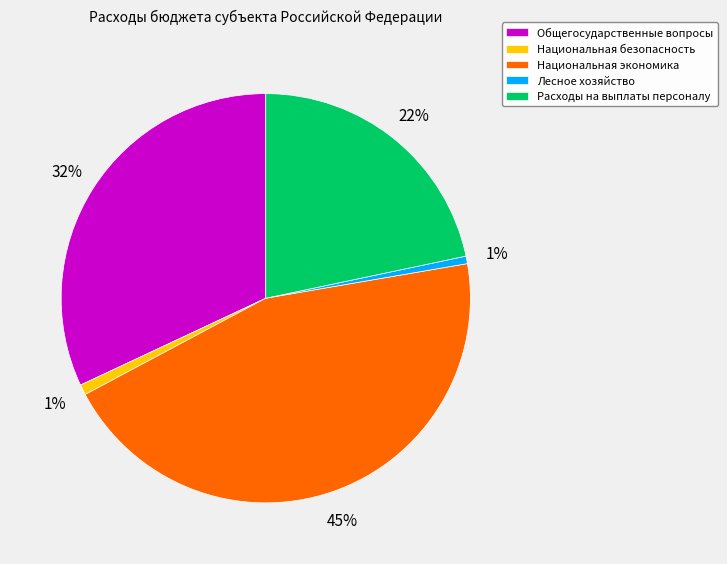

Which has a higher value, Национальная экономика or Лесное хозяйство?

Национальная экономика